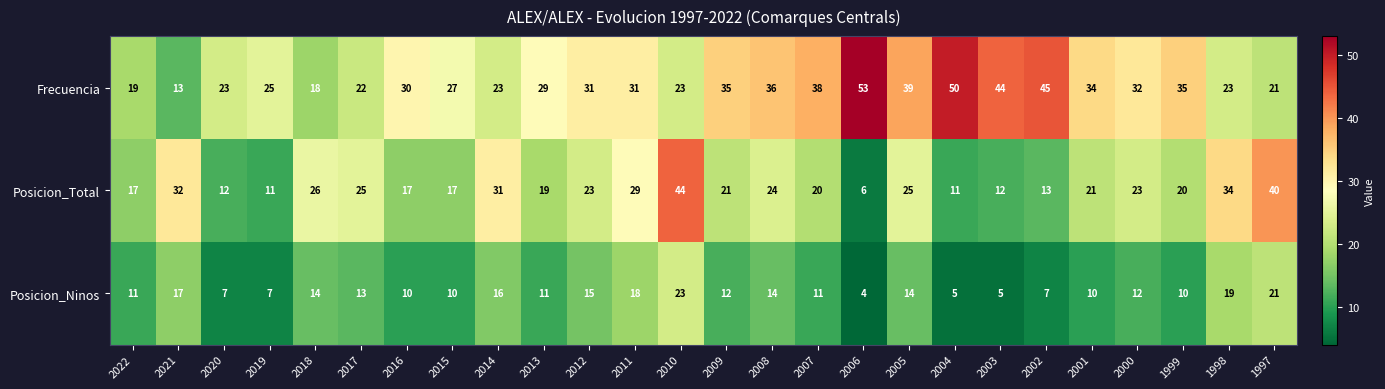

At which label does Posicion_Total first exceed 21?

2021